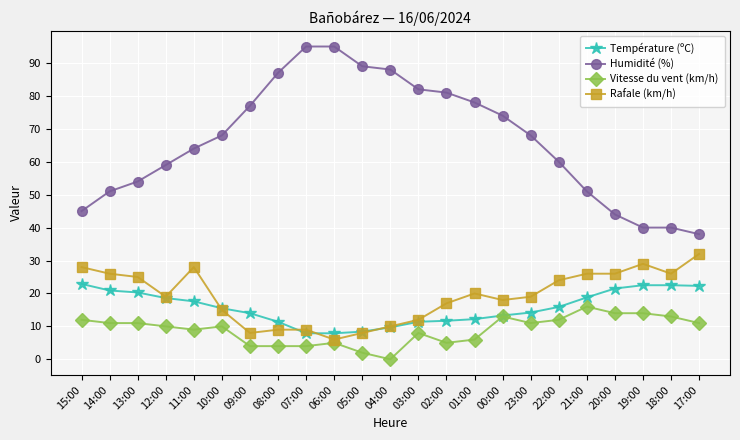

What are all the series names shown in the legend?

Température (ºC), Humidité (%), Vitesse du vent (km/h), Rafale (km/h)